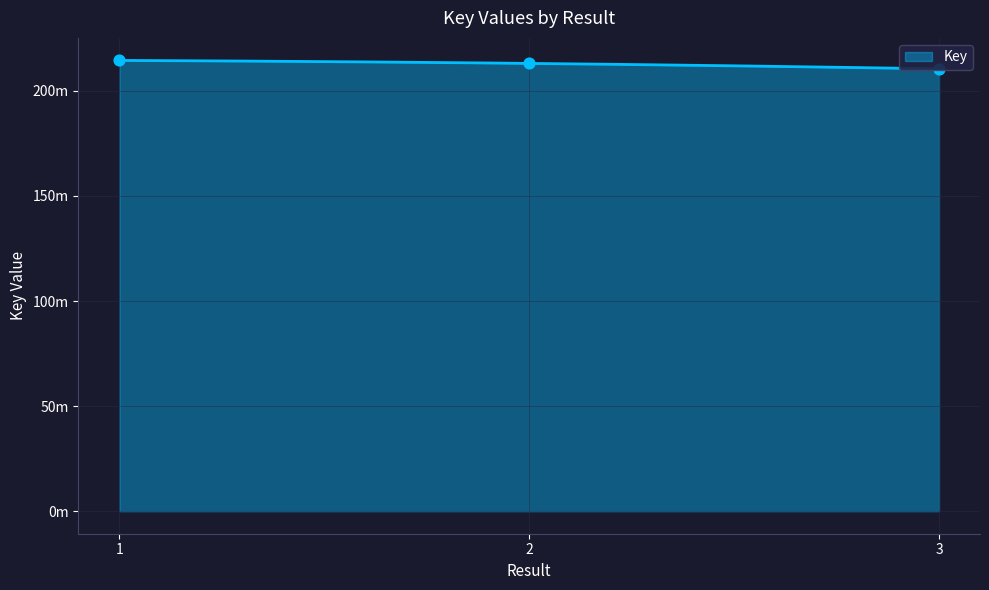

What is the ratio of the value at 1 to the value at 2?

1.0